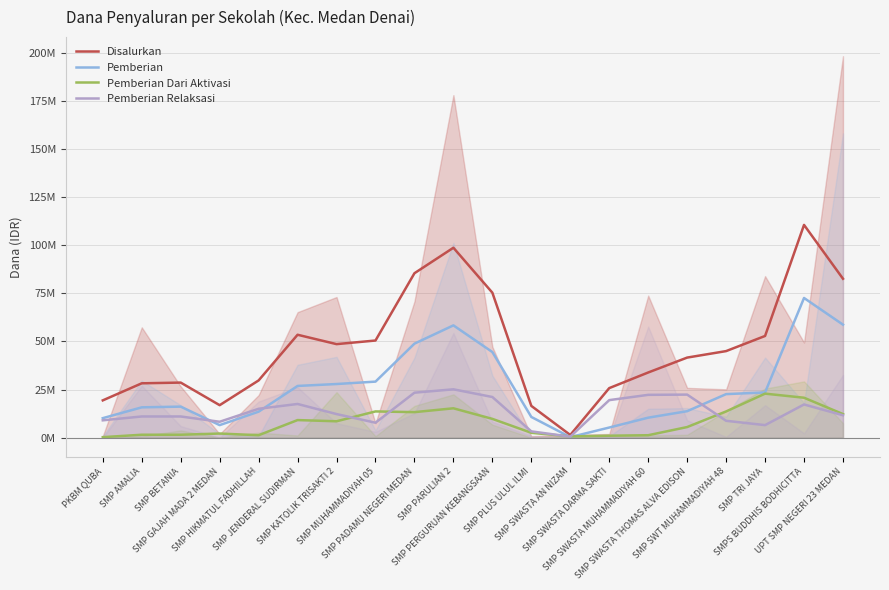

What is the spread (max minus min) of values at UPT SMP NEGERI 23 MEDAN?

71000000